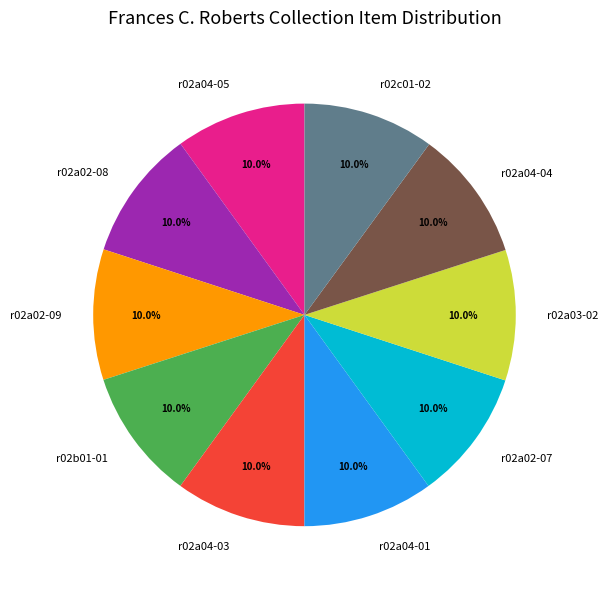

Is it true that r02a04-01 is 10% of the pie?

True